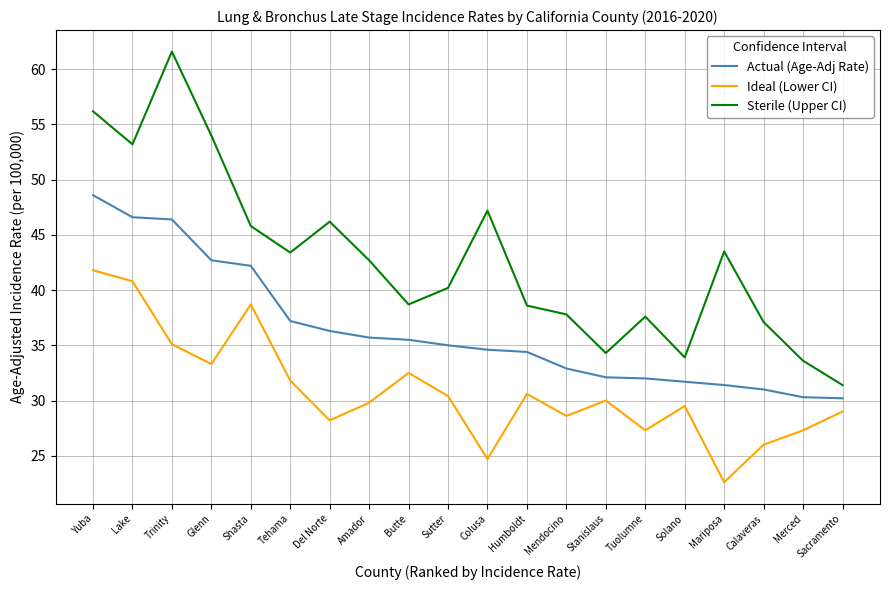

True or false: Sterile (Upper CI) has a value of 31.4 at Sacramento.

True